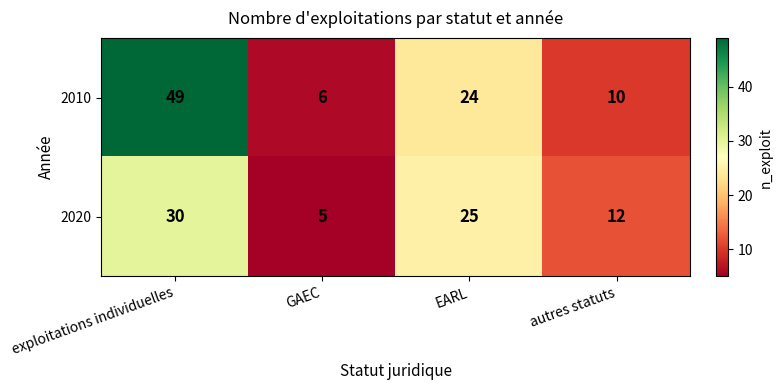

Reading right to left, what are all the values shown in this chart?

2010: autres statuts=10	EARL=24	GAEC=6	exploitations individuelles=49
2020: autres statuts=12	EARL=25	GAEC=5	exploitations individuelles=30